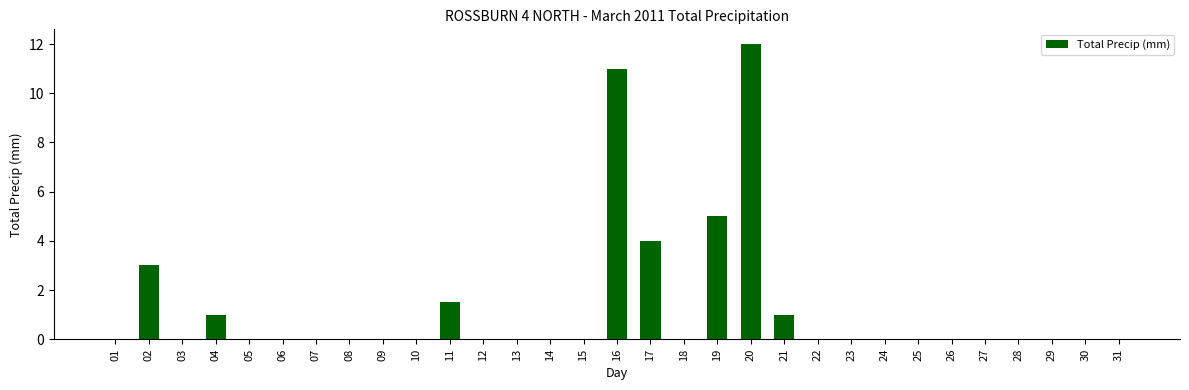

What is the change in value from 02 to 08?

-3.0